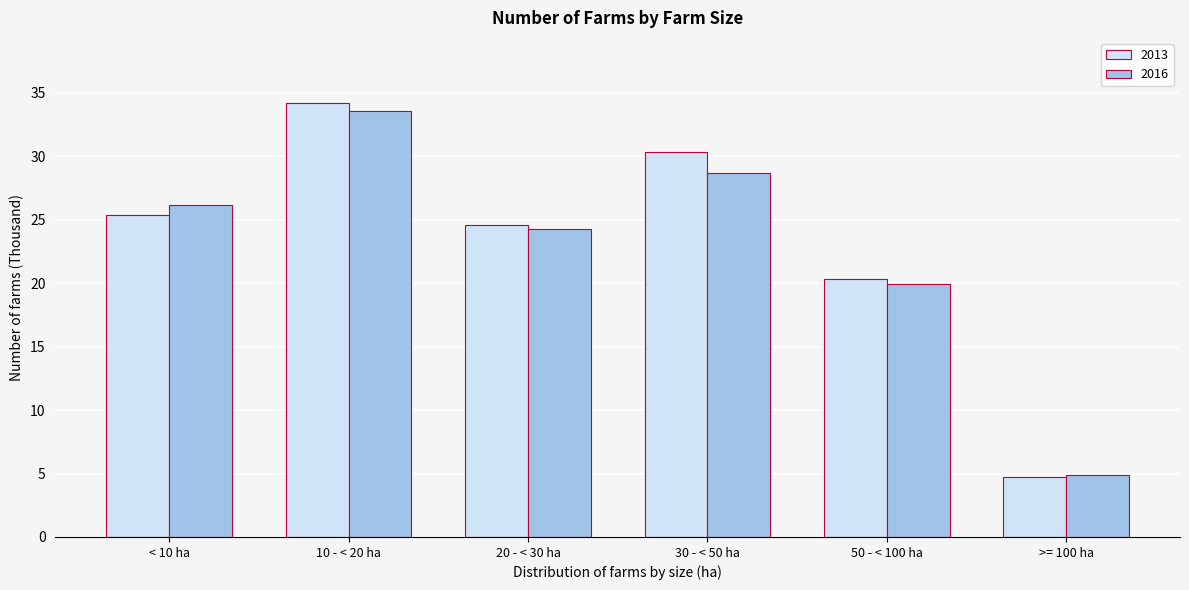

Reading right to left, list all the values displayed in this chart.

2013: 4.7	20.3	30.3	24.6	34.2	25.4
2016: 4.9	19.9	28.7	24.3	33.6	26.2